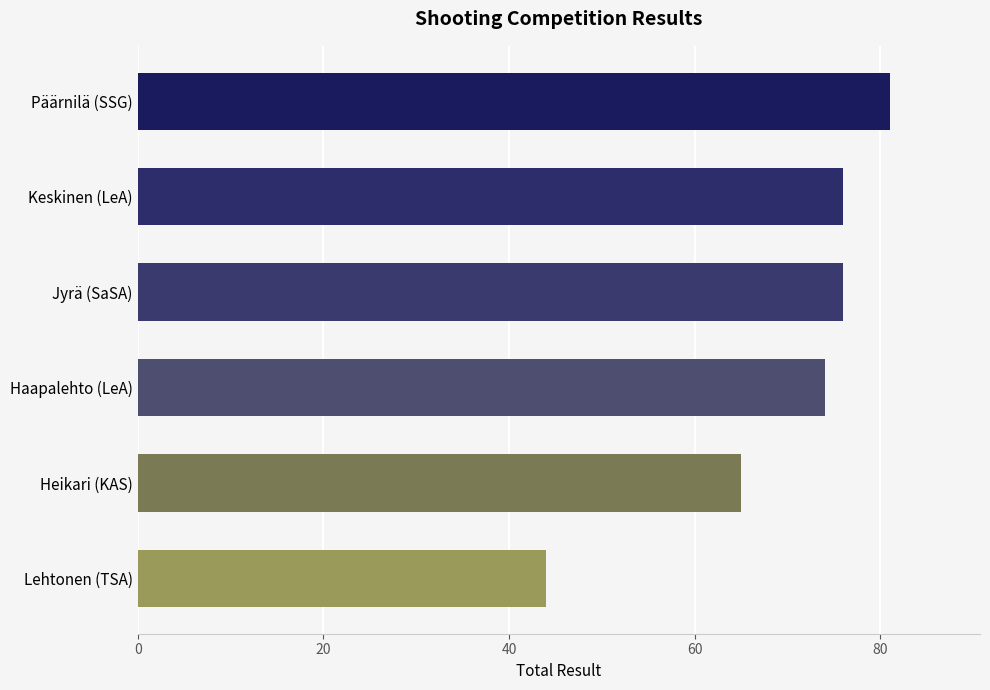

True or false: the data shows 65 at Heikari (KAS).

True